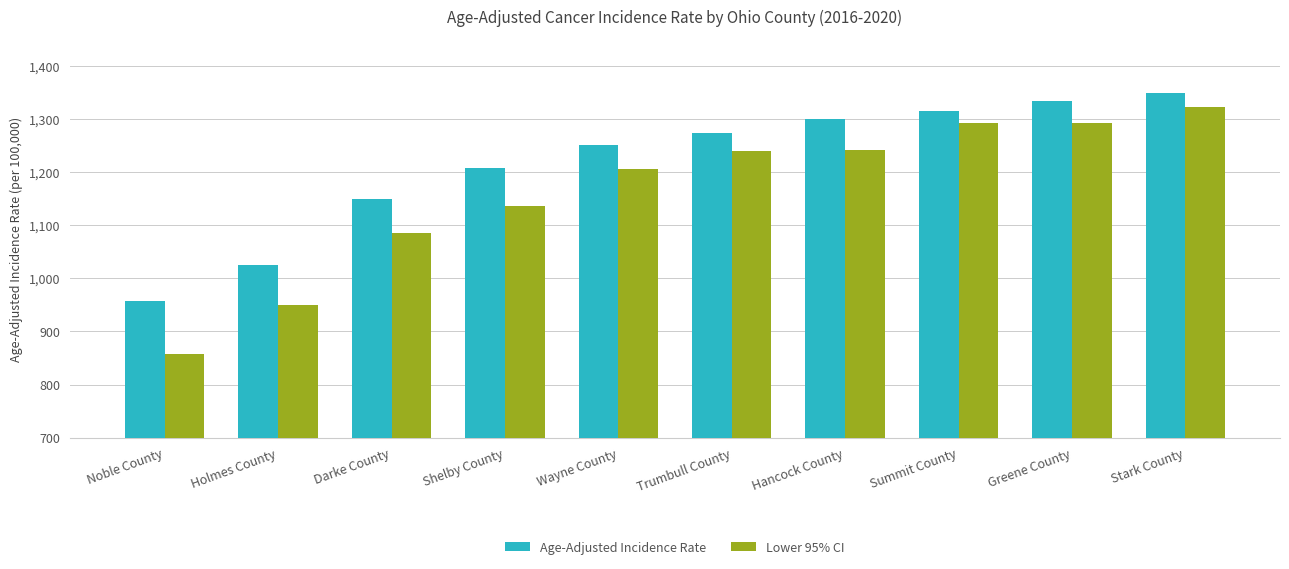

Is it true that Lower 95% CI equals 522.7 at Noble County?

False